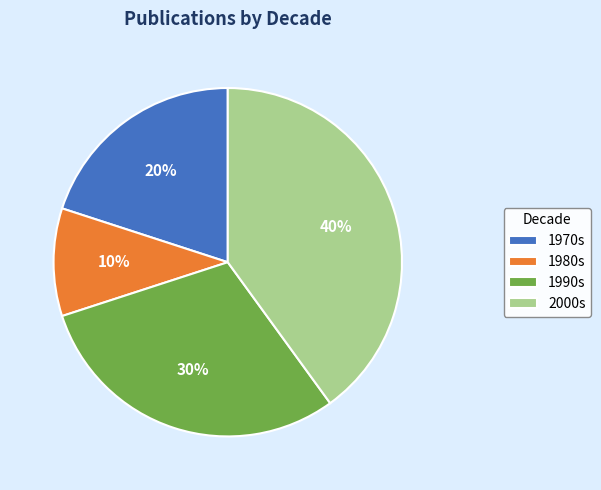

Which category has the biggest portion of the pie?

2000s